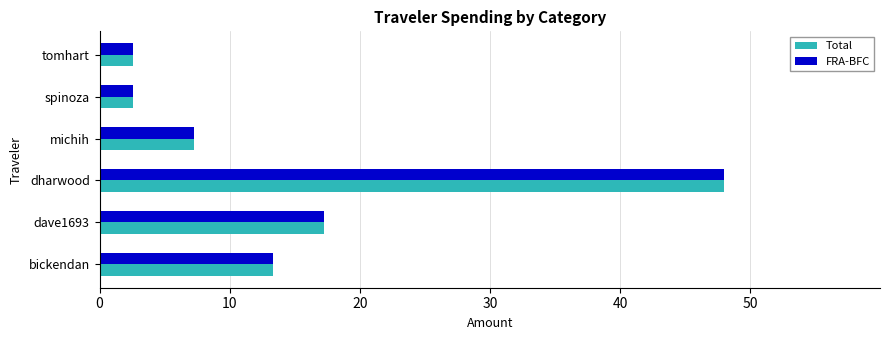

True or false: FRA-BFC has a value of 17.3 at dave1693.

True